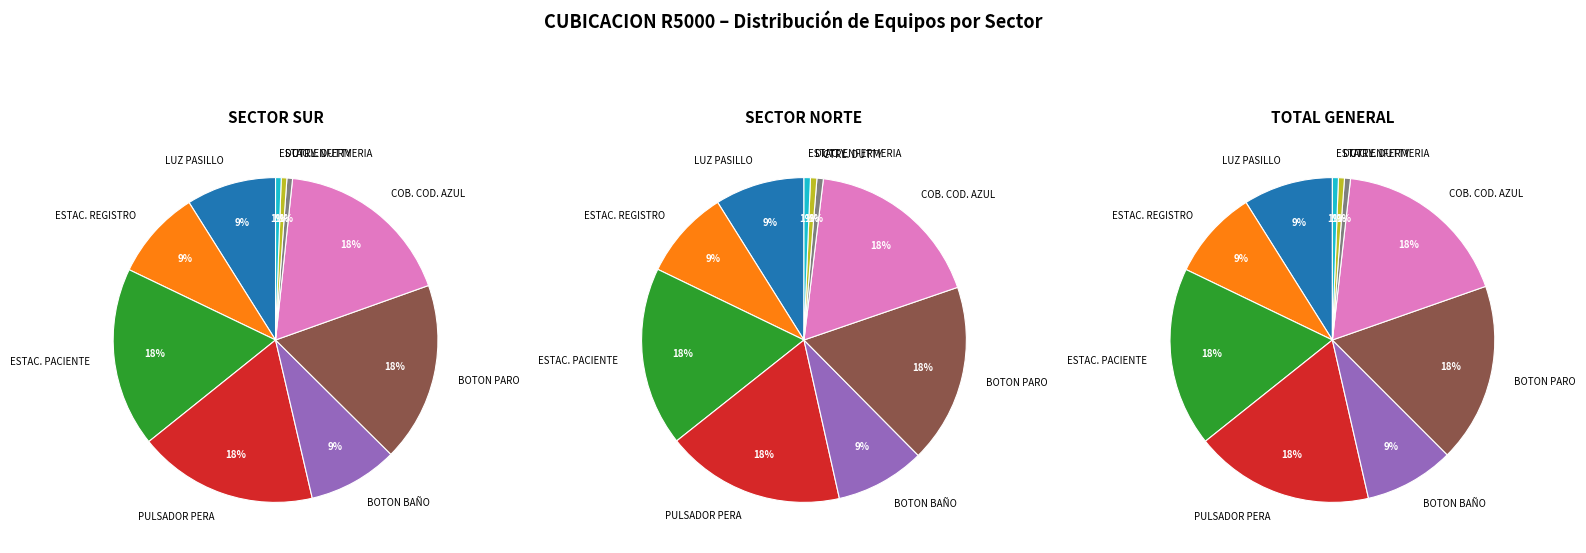

What portion of the pie excludes DUTTY?

99.4%